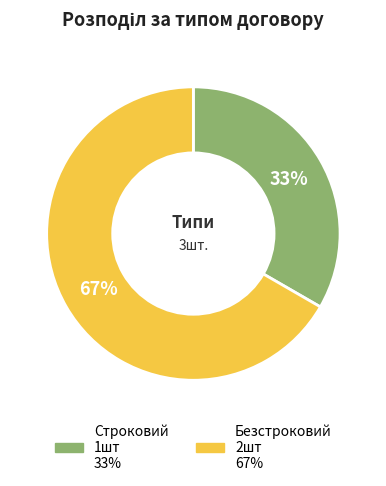

Which slice is the smallest?

Строковий